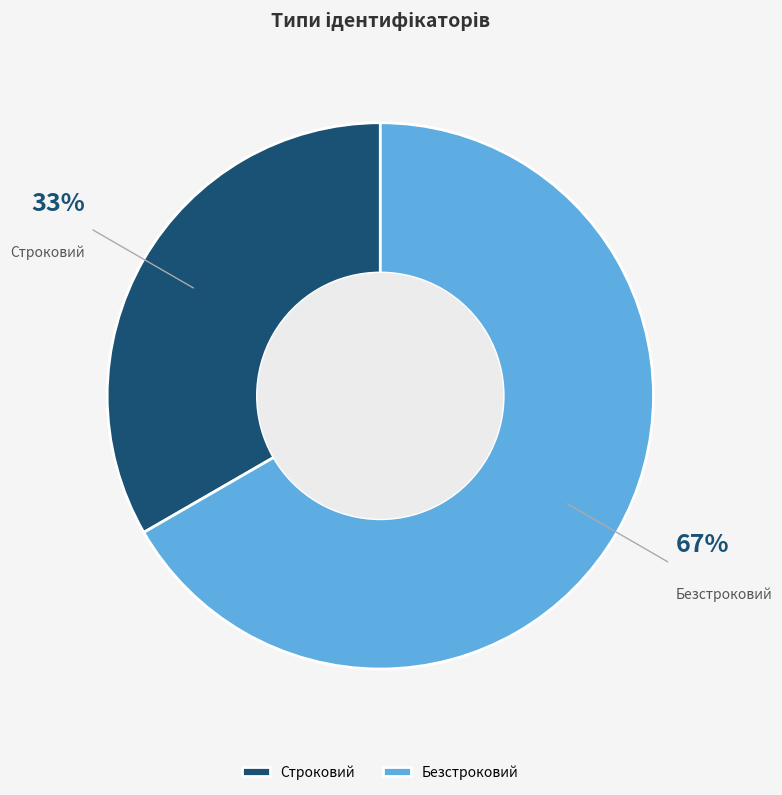

What percentage is the Строковий slice, to the nearest percent?

33%